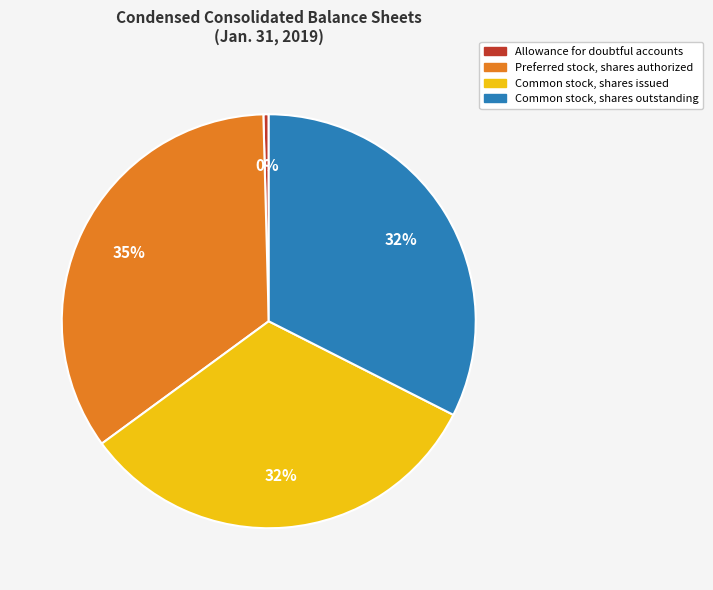

To the nearest percent, what is the combined percentage of Common stock, shares issued and Common stock, shares outstanding?

65%